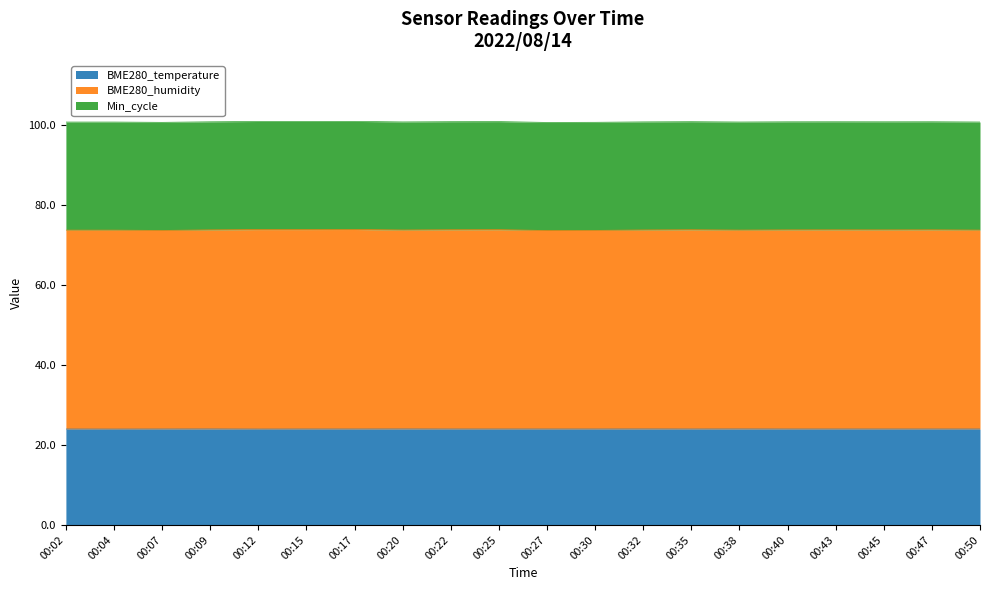

Does the chart display data point markers on the line(s)?

No